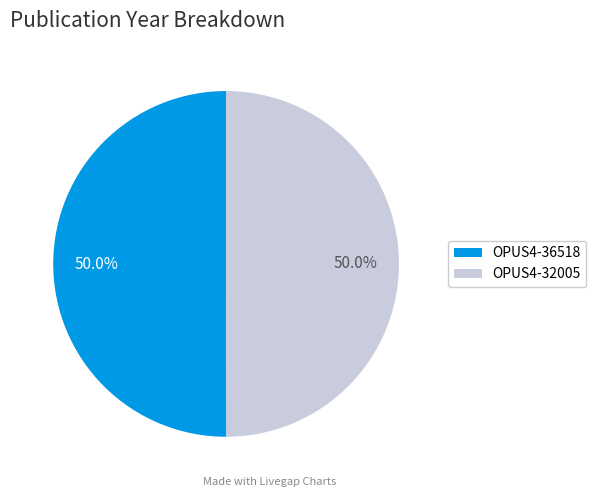

What is the ratio of the value at OPUS4-36518 to the value at OPUS4-32005?

1.0